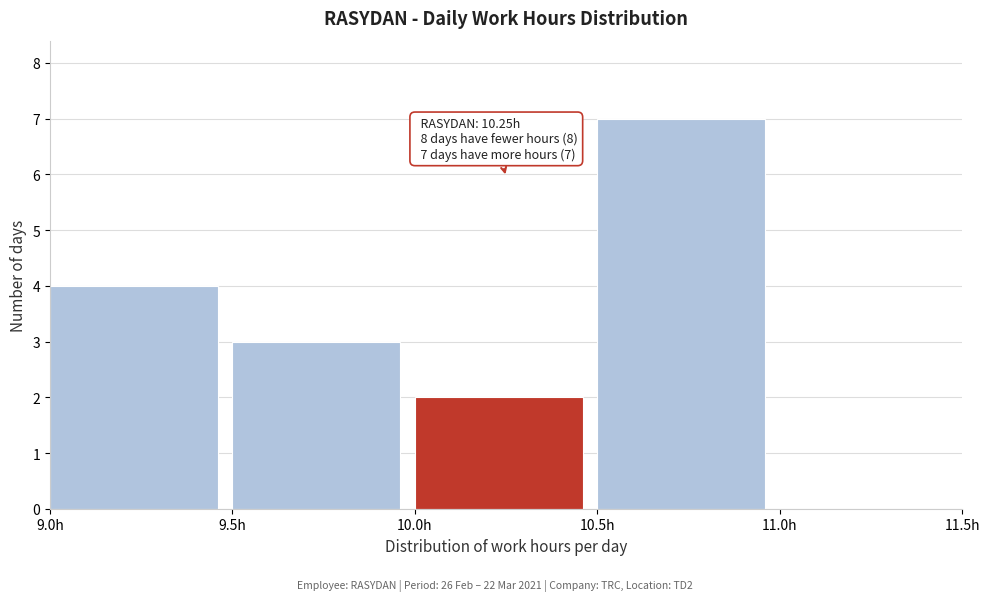

Which range on the x-axis has the tallest bar?

10.5 to 11.0